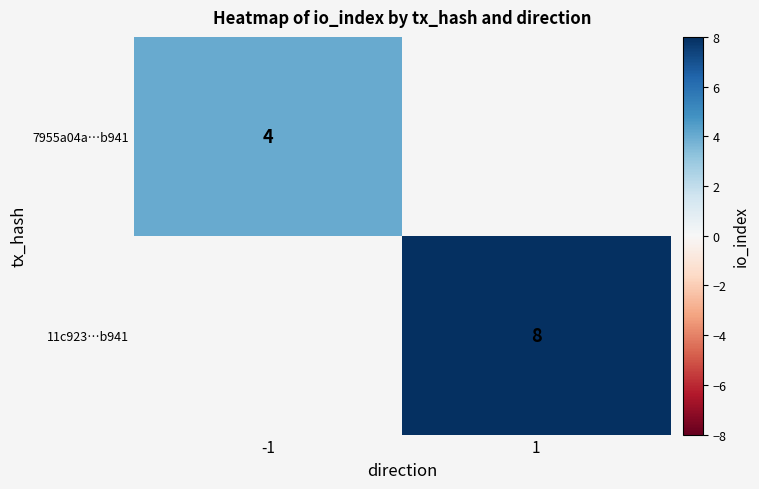

The 7955a04a…b941 series shows 4 at -1. True or false?

True